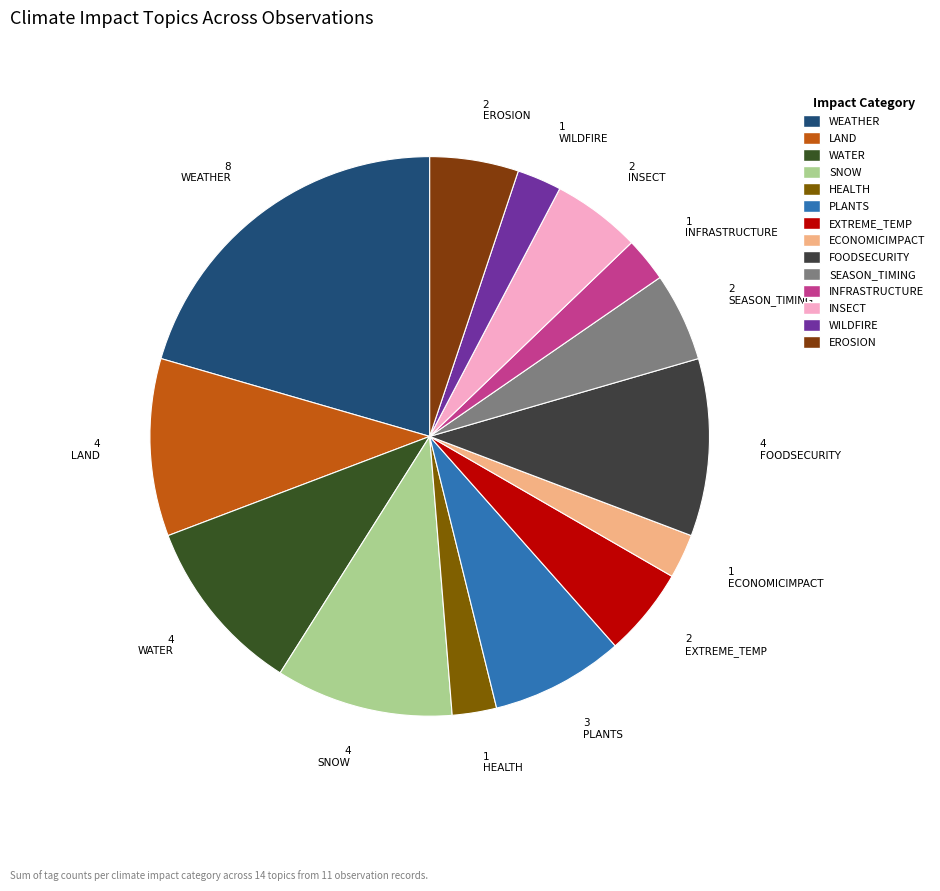

What is the ratio of the value at SEASON_TIMING to the value at FOODSECURITY?

0.5